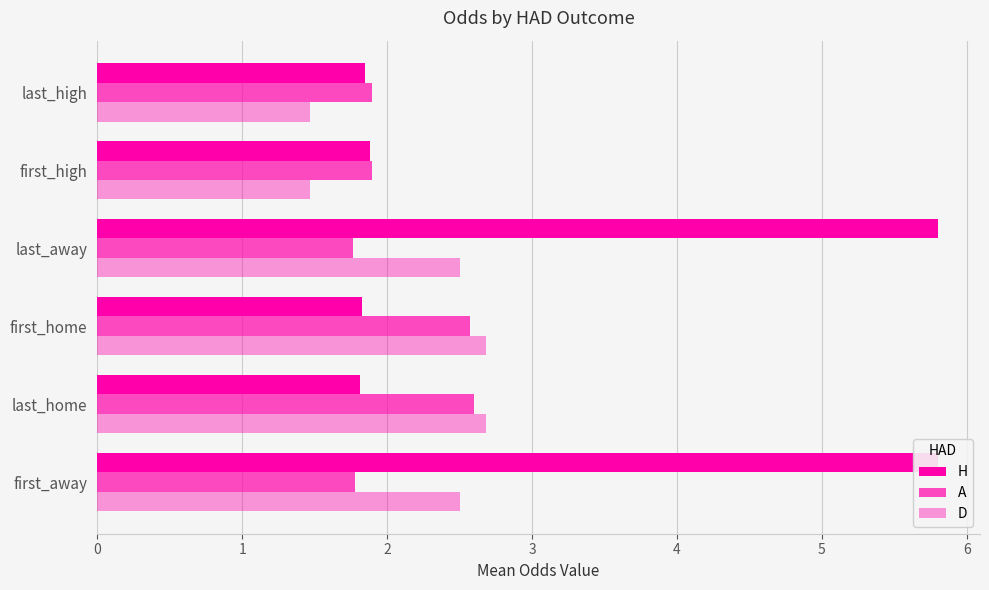

Is the value of A at last_home greater than the value of D at first_home?

No